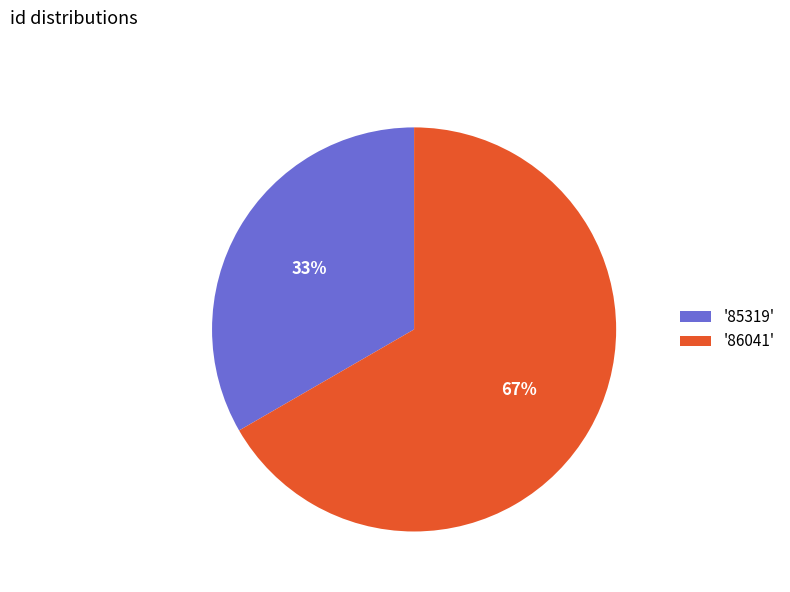

To the nearest percent, what is the combined percentage of '85319' and '86041'?

100%